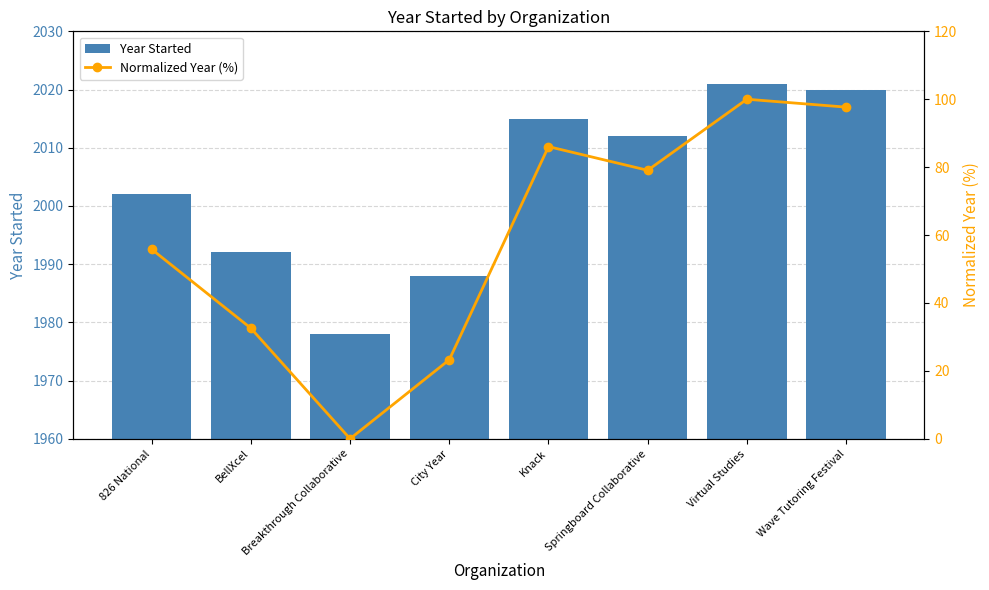

What is the difference between the Year Started values at BellXcel and 826 National?

10